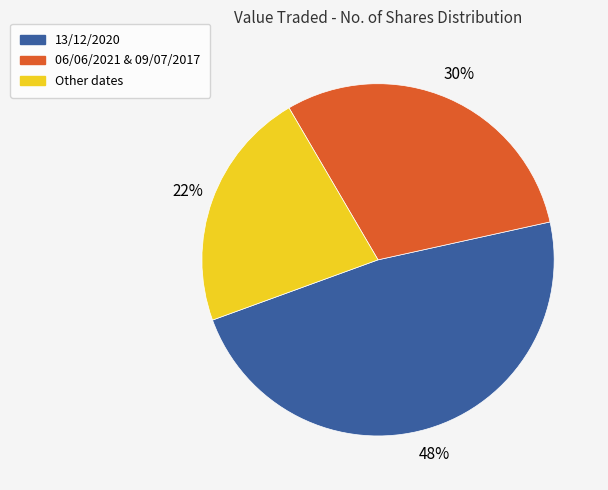

Does any single category account for the majority?

No